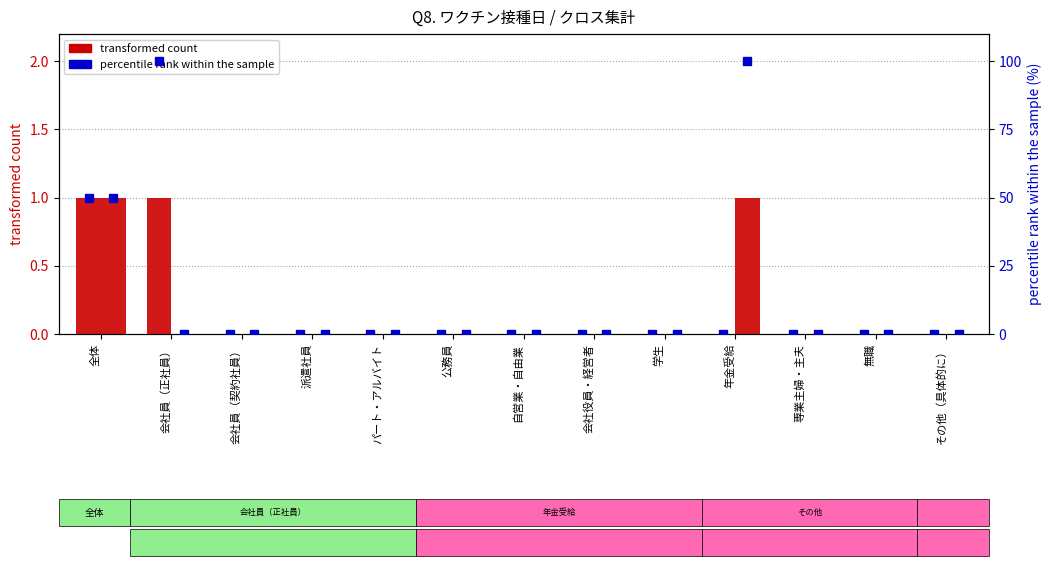

Are the bars horizontal?

No